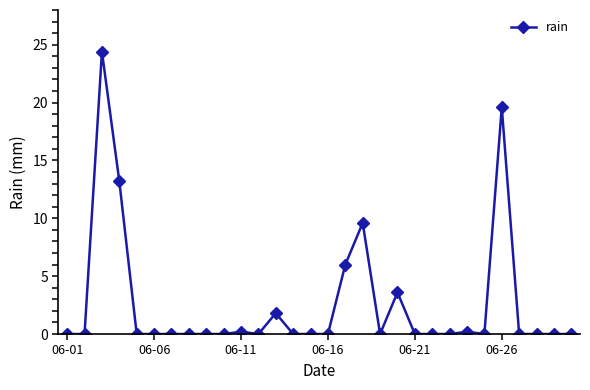

What is the greatest value displayed?

24.4